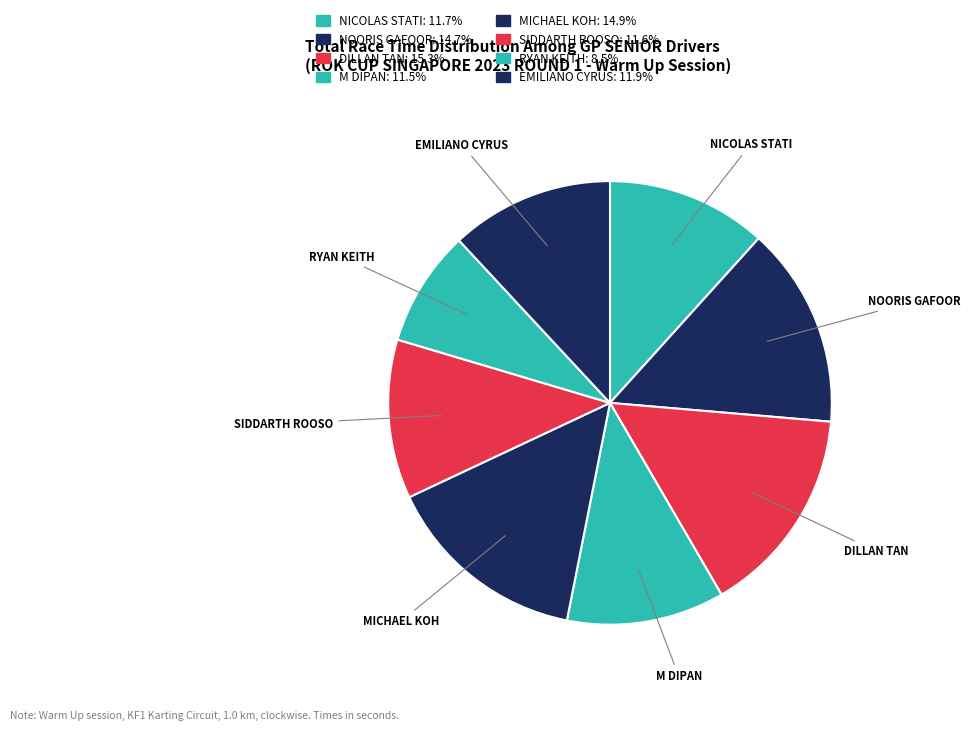

True or false: EMILIANO CYRUS accounts for 1% of the total.

False